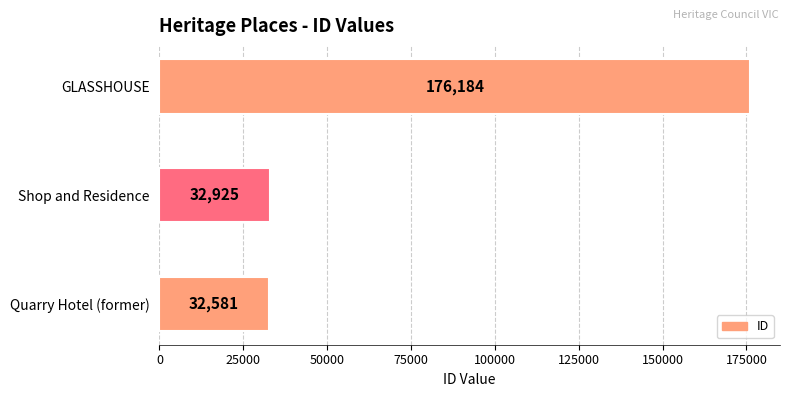

True or false: the data shows 53692 at Shop and Residence.

False